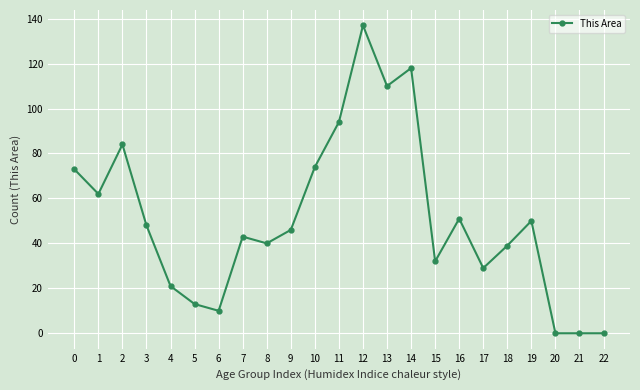

How many data points are less than 46?

11